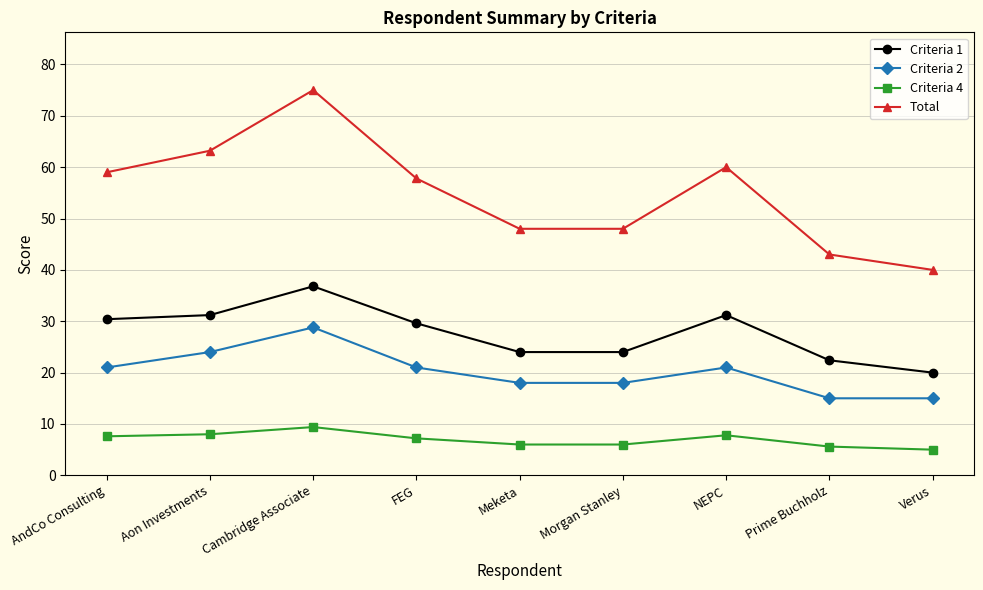

At AndCo Consulting, list the series in order from largest to smallest.

Total, Criteria 1, Criteria 2, Criteria 4